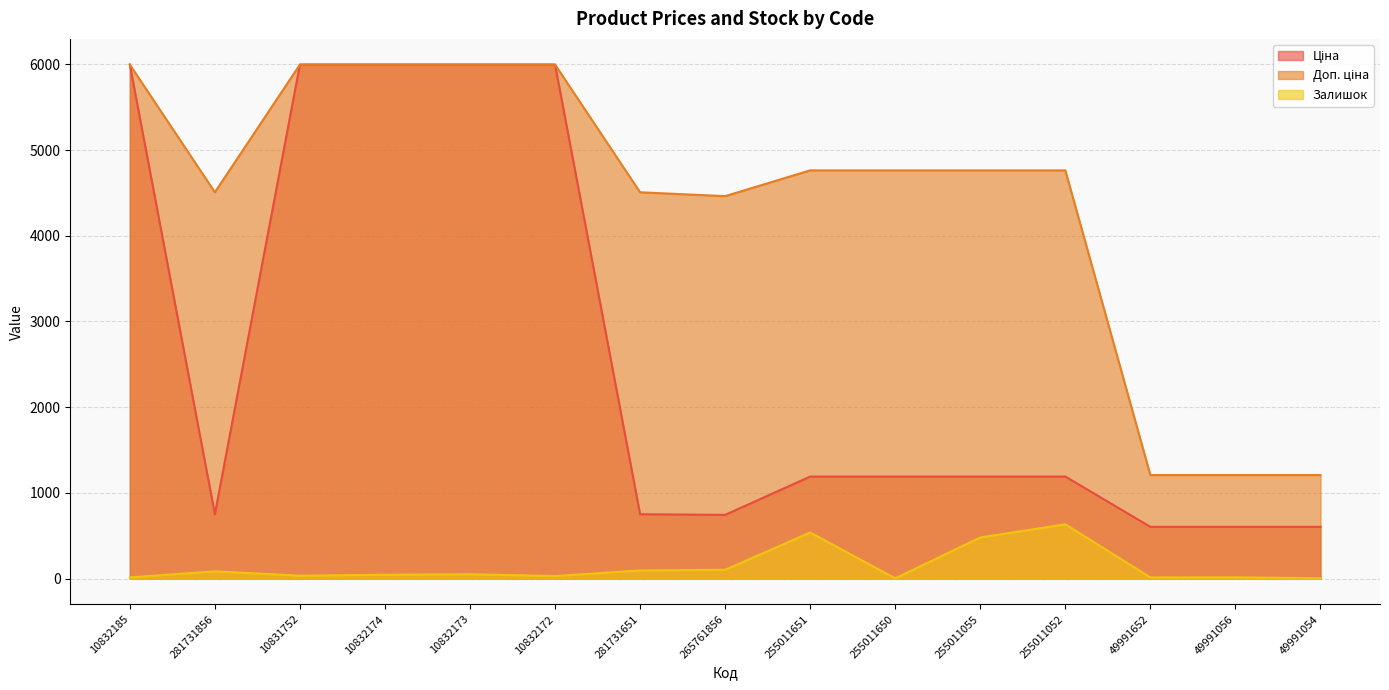

In Ціна, how many points are lower than both neighbors (excluding endpoints)?

2